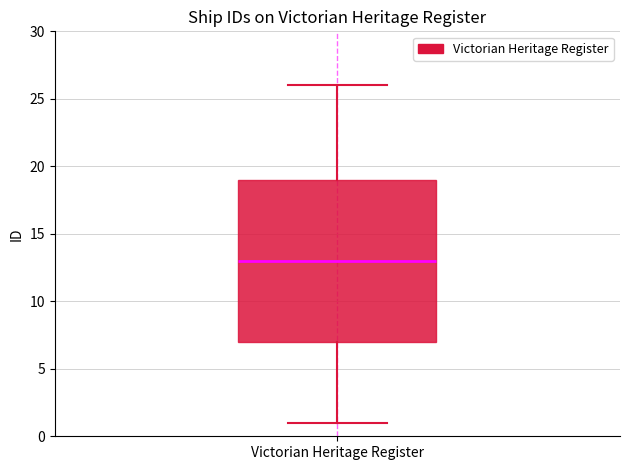

Transcribe this box plot: give where the median line is, the range the box spans, and where the two whiskers end, as read against the y-axis. The values are not printed on the chart, so give them approximately, as read against the axis.

median 13, box 7 to 19, whiskers 1 to 26